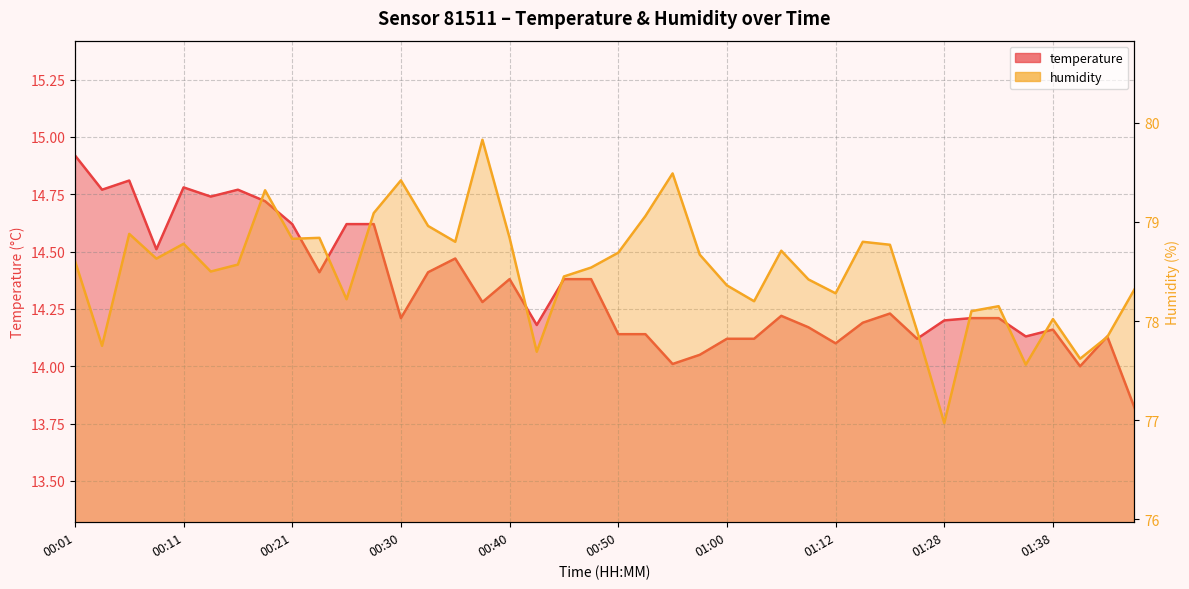

What position from the right is 01:15?

11